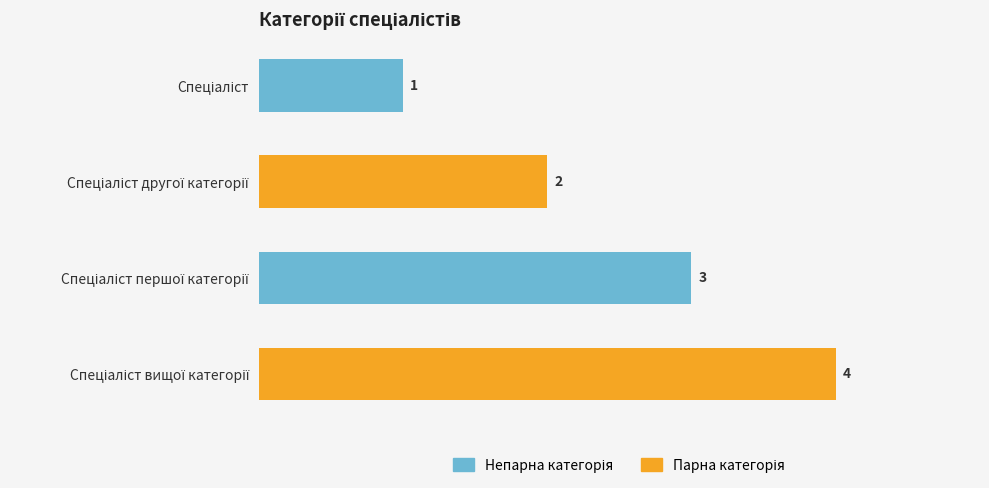

How many values are between 2 and 4?

3